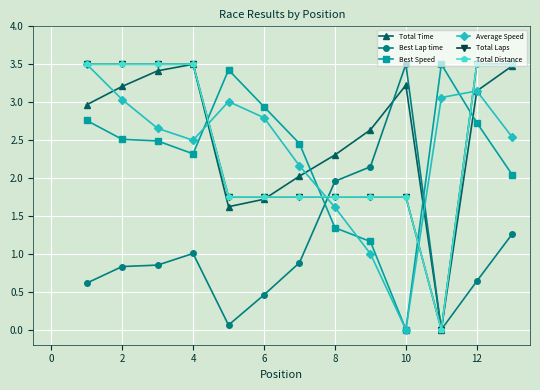

True or false: Total Laps has more than 2 interior local peaks.

False